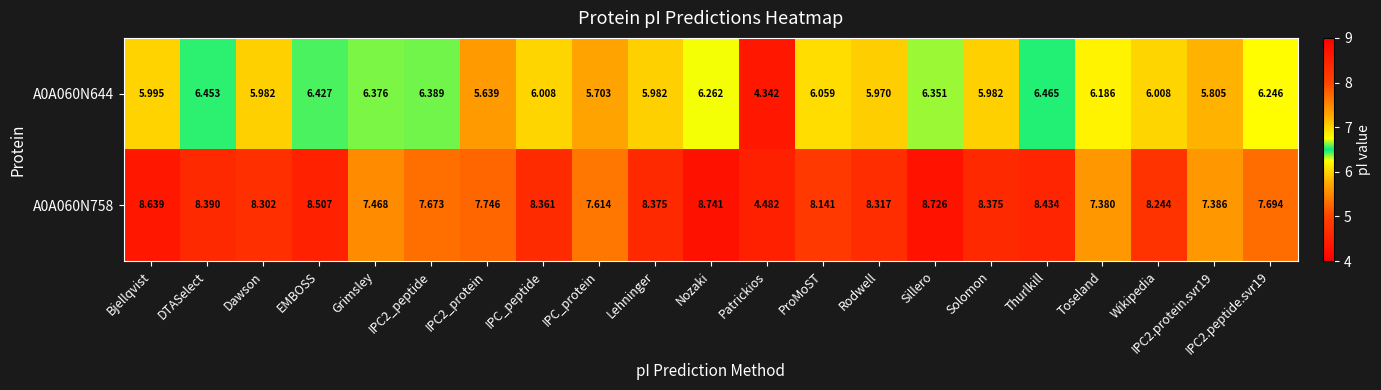

What is the maximum value shown in the chart?

8.7